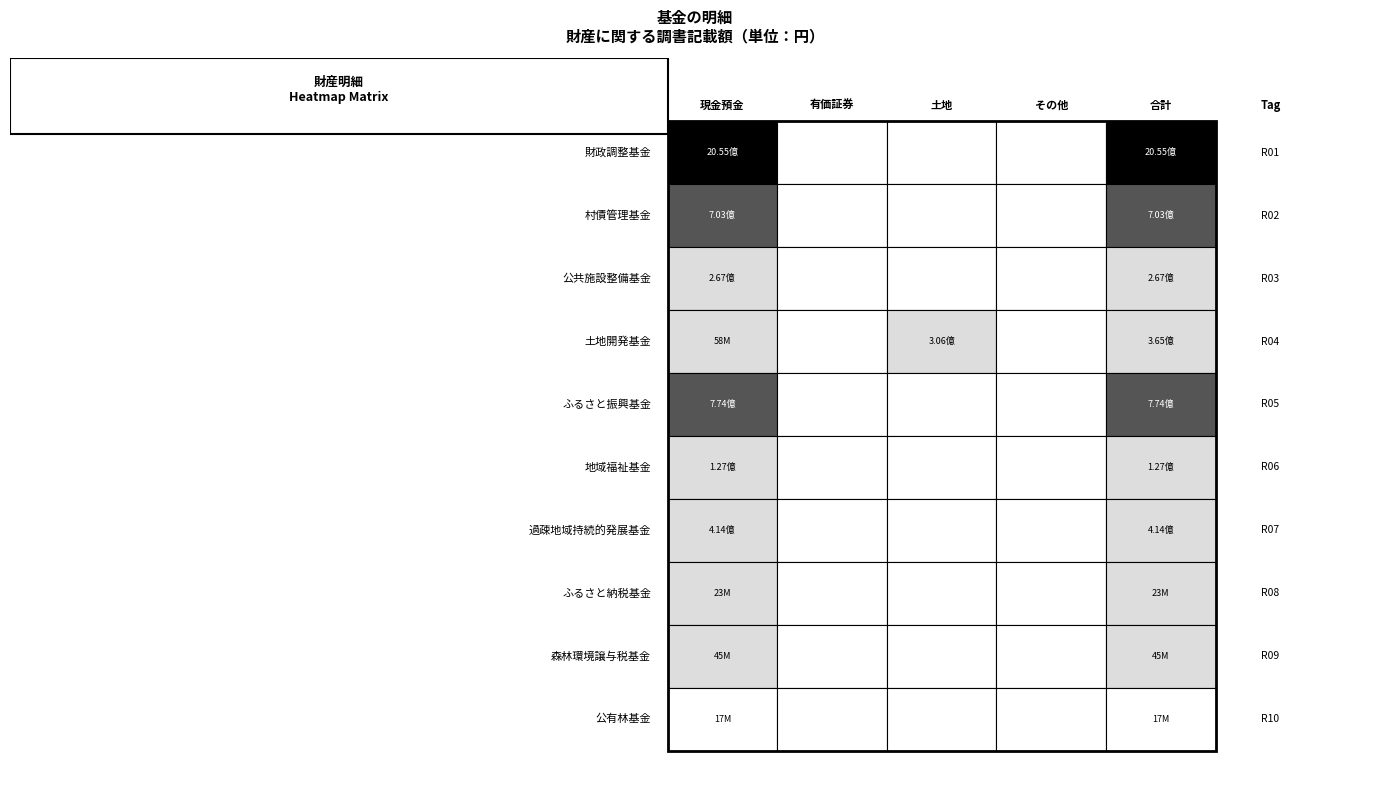

At how many categories does at least one series exceed 1517469218?

2